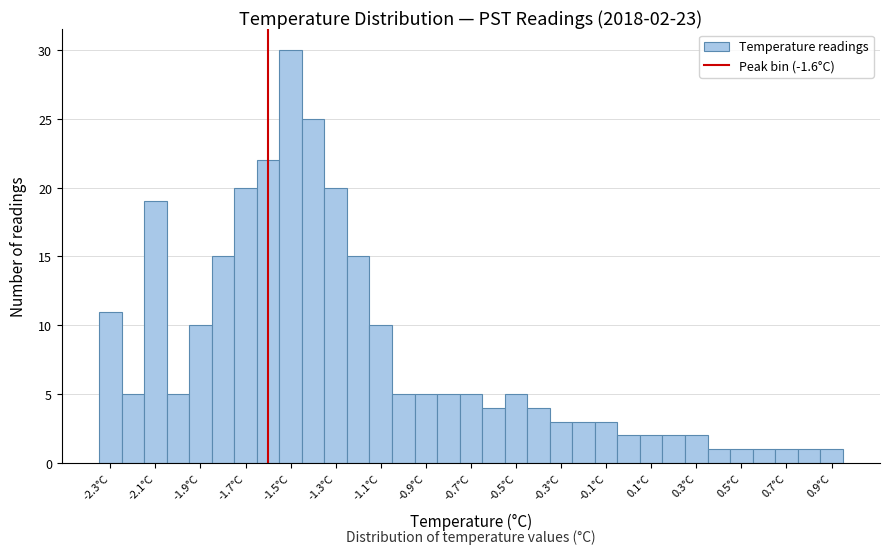

Which range on the x-axis has the tallest bar?

-1.55 to -1.45